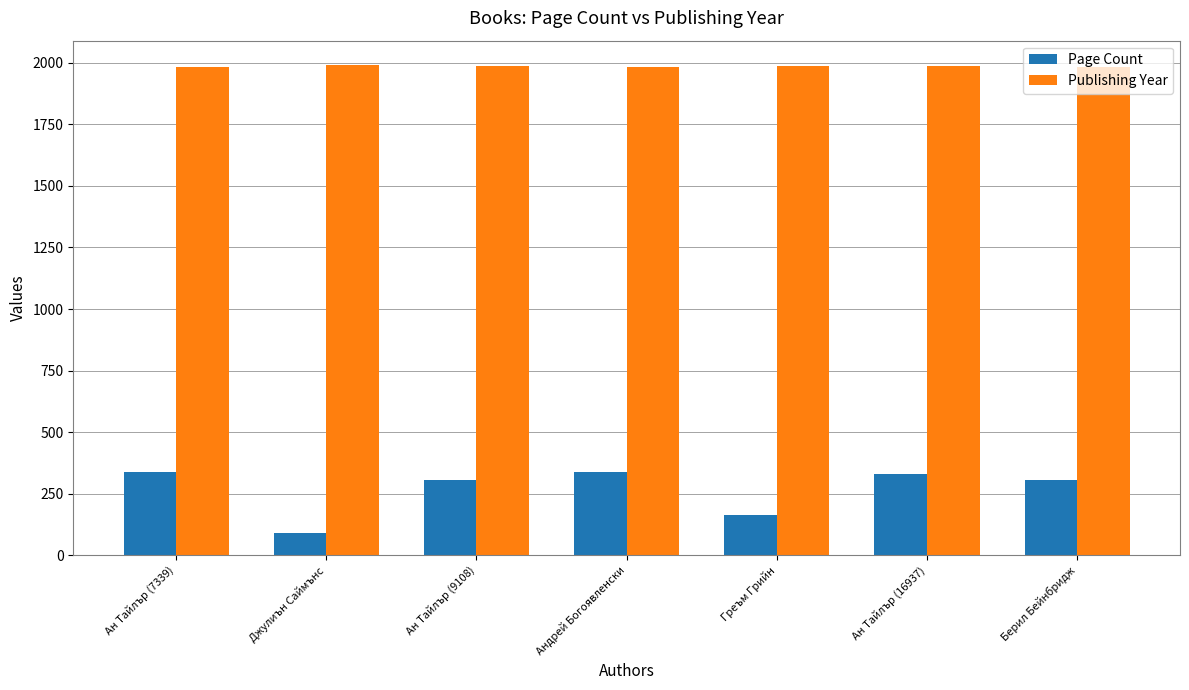

What is the average value of the Page Count series?

266